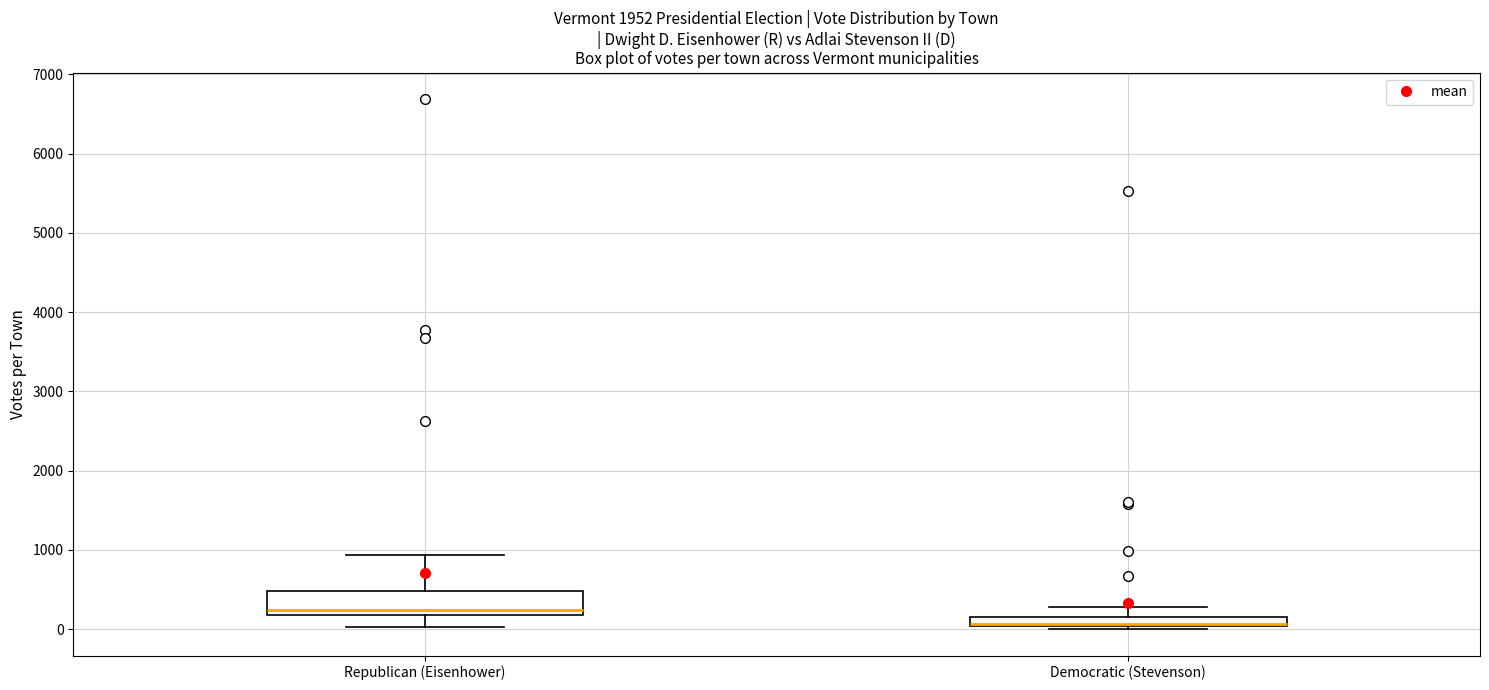

Where does the median line of the box for Democratic (Stevenson) sit on the y-axis? The values are not printed on the chart, so give them approximately, as read against the axis.

100